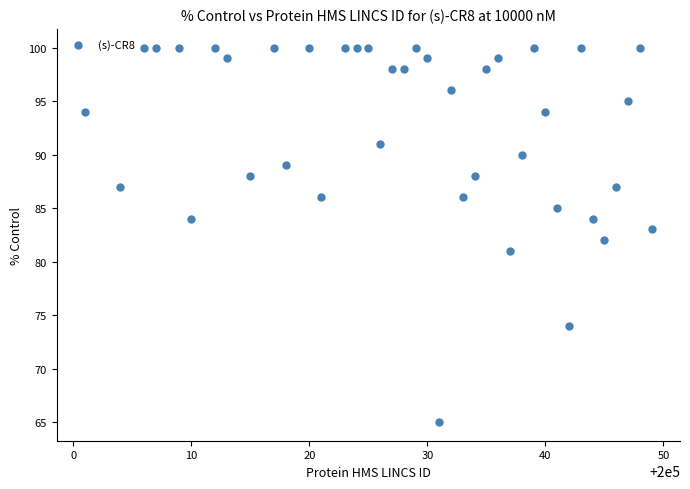

What is the range of X values (max minus min)?

48